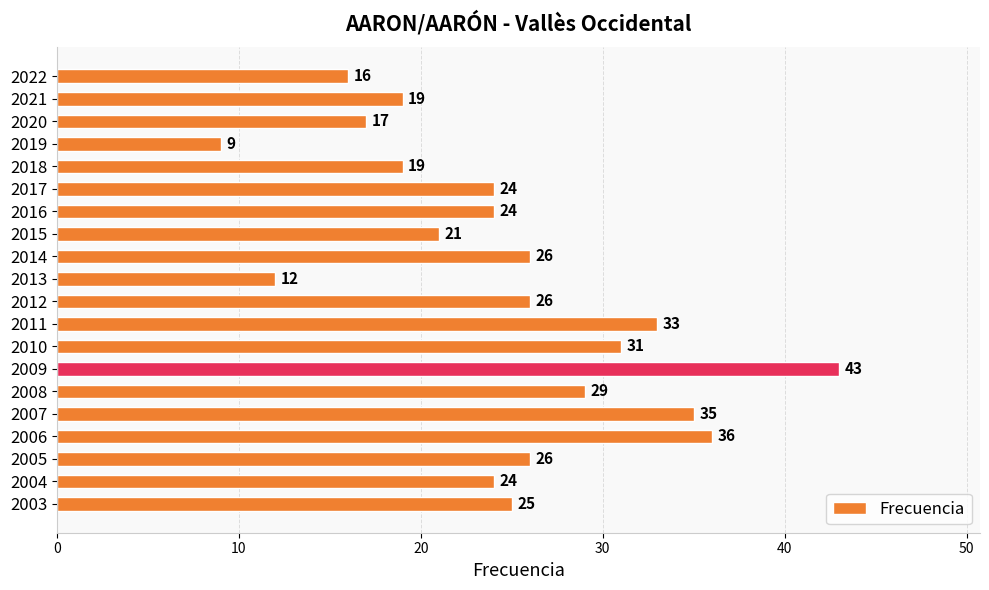

Approximately how many times larger is the value at 2019 compared to 2010?

0.3